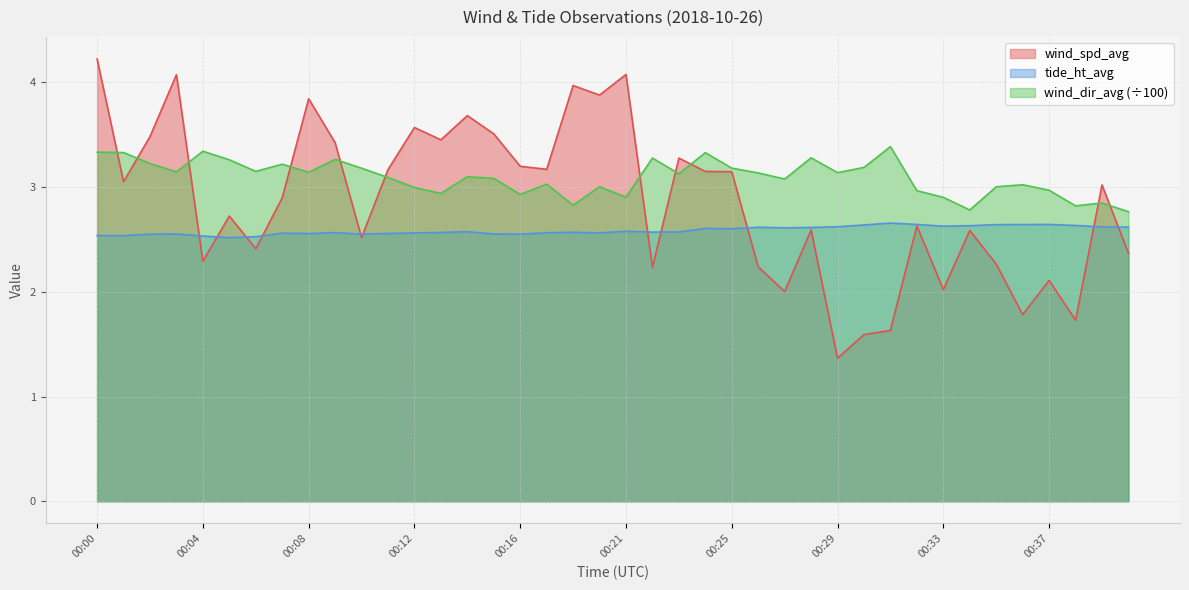

Where does the wind_dir_avg_scaled series first go above 3?

00:00